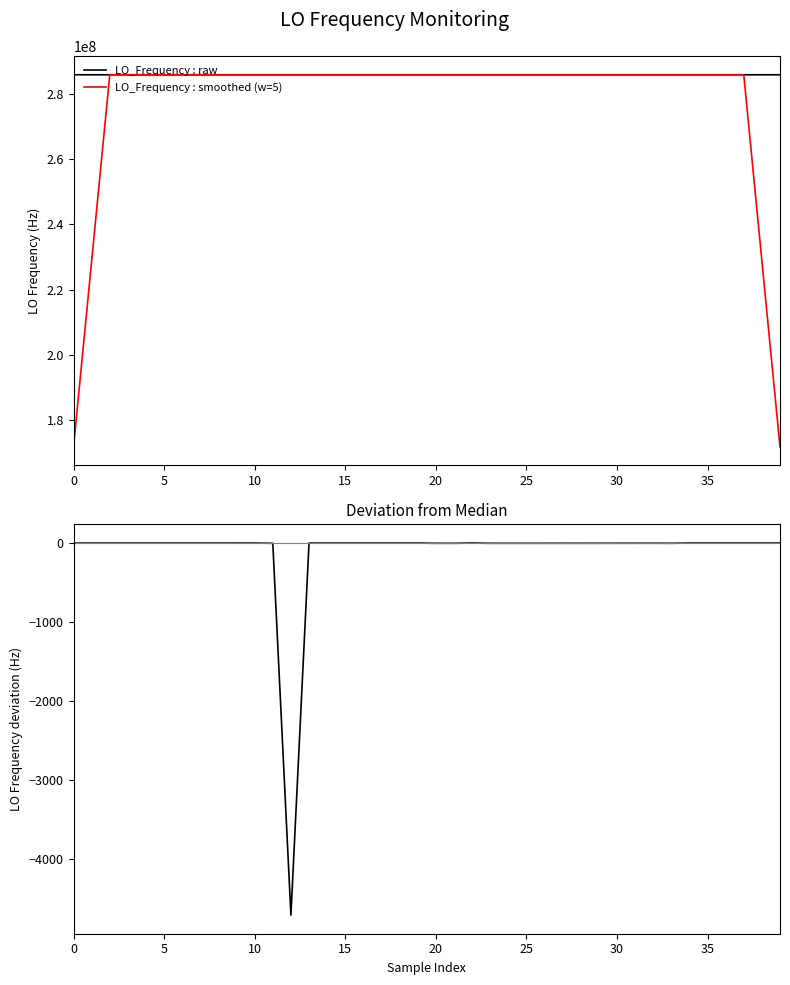

What is the total value across all series at 26?

572093990.9